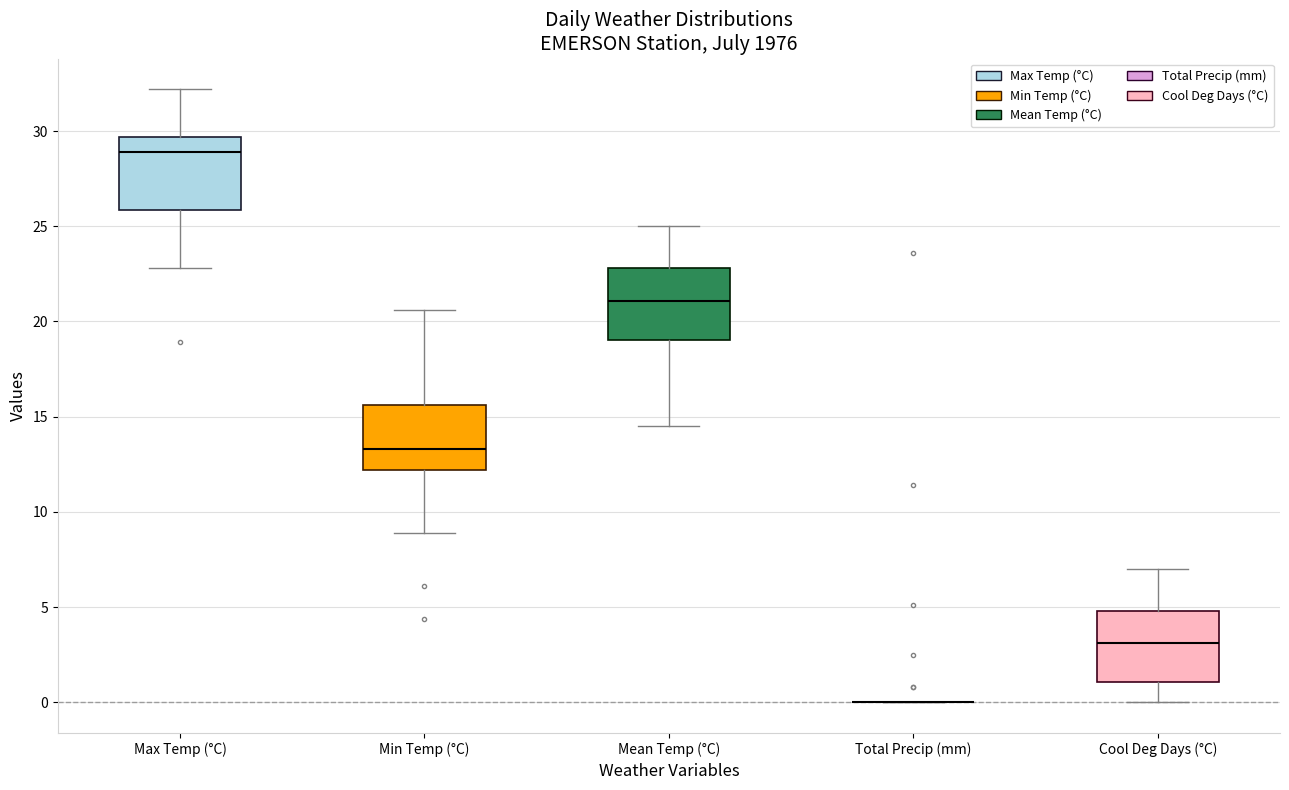

Reading left to right, read every box against the y-axis: the position of its median line, the range the box covers, and the ends of its whiskers. The values are not printed on the chart, so give them approximately, as read against the axis.

Max Temp (°C): median 29.0, box 26.0 to 29.5, whiskers 23.0 to 32.0
Min Temp (°C): median 13.5, box 12.0 to 15.5, whiskers 9.0 to 20.5
Mean Temp (°C): median 21.0, box 19.0 to 23.0, whiskers 14.5 to 25.0
Total Precip (mm): box collapsed to a line at 0.0, whiskers 0.0 to 0.0
Cool Deg Days (°C): median 3.0, box 1.0 to 5.0, whiskers 0.0 to 7.0